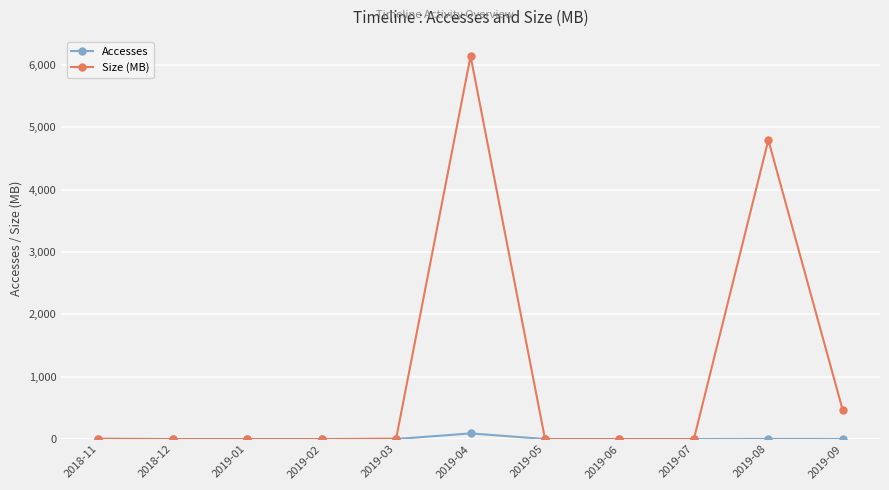

Rank the series by their average value, from highest to lowest.

Size (MB), Accesses